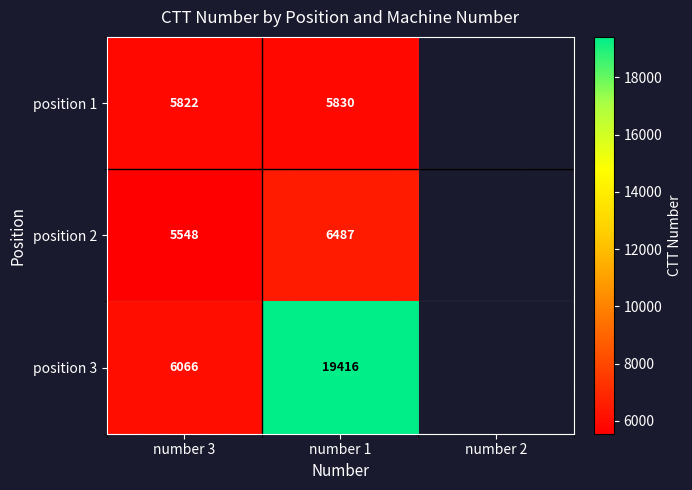

How many data points does each series have?

2